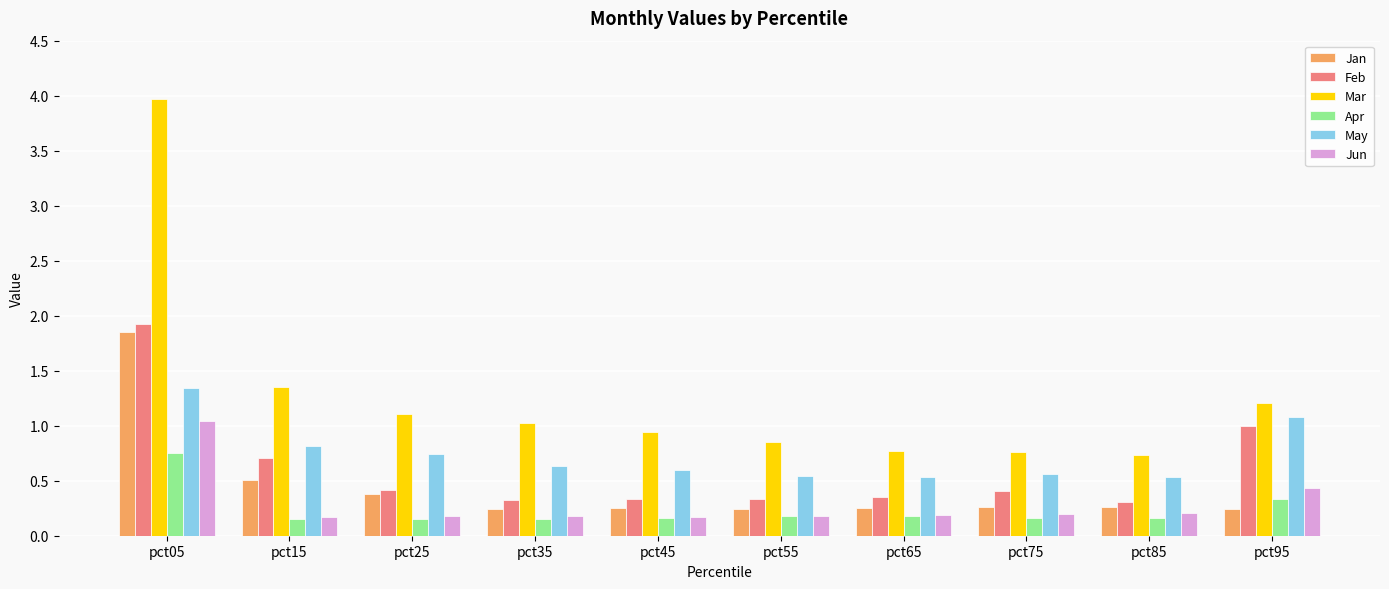

Does the chart contain stacked bars?

No